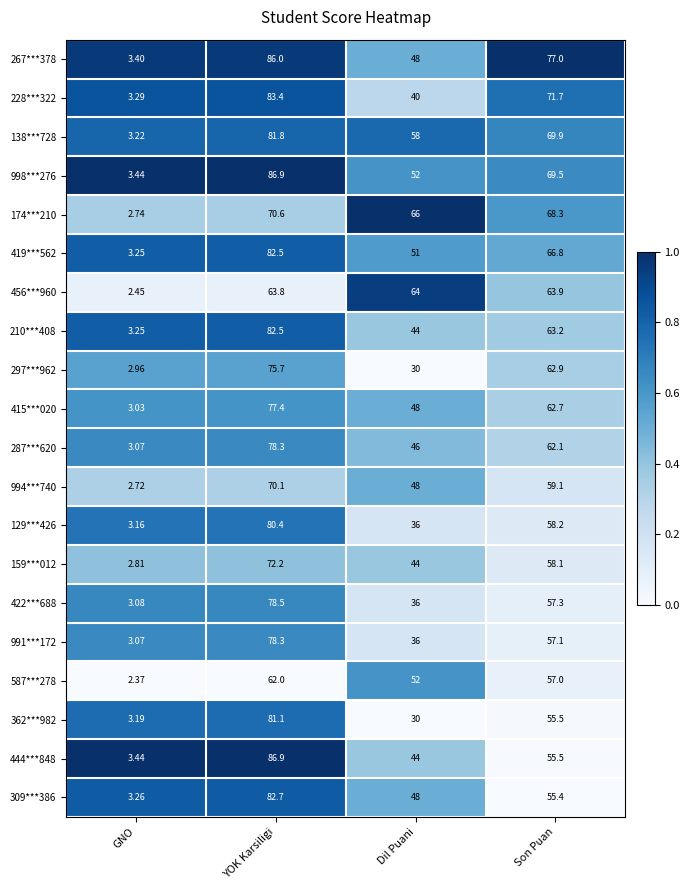

Rank the categories by 309***386 value from lowest to highest.

GNO, Dil Puani, Son Puan, YOK Karsiligi